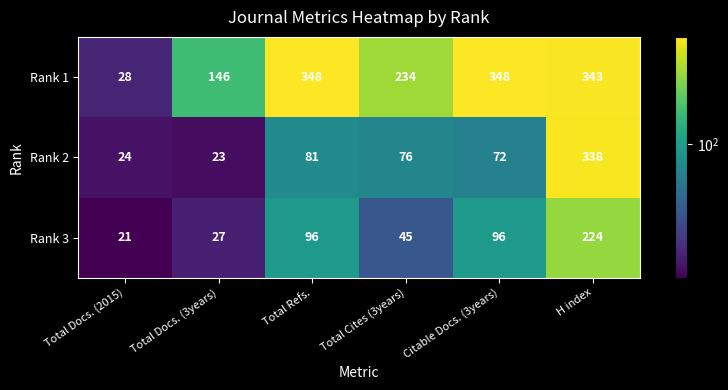

Between Total Refs. and Citable Docs. (3years), which series saw the biggest shift?

Rank 2